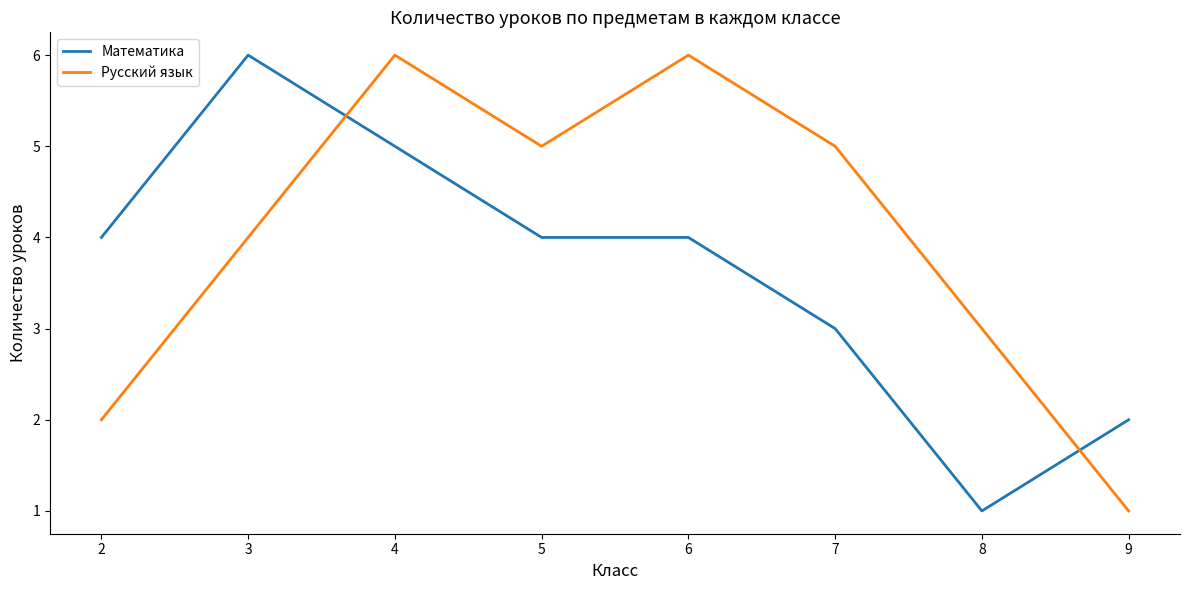

Reading right to left, what are all the values shown in this chart?

Математика: 2	1	3	4	4	5	6	4
Русский язык: 1	3	5	6	5	6	4	2